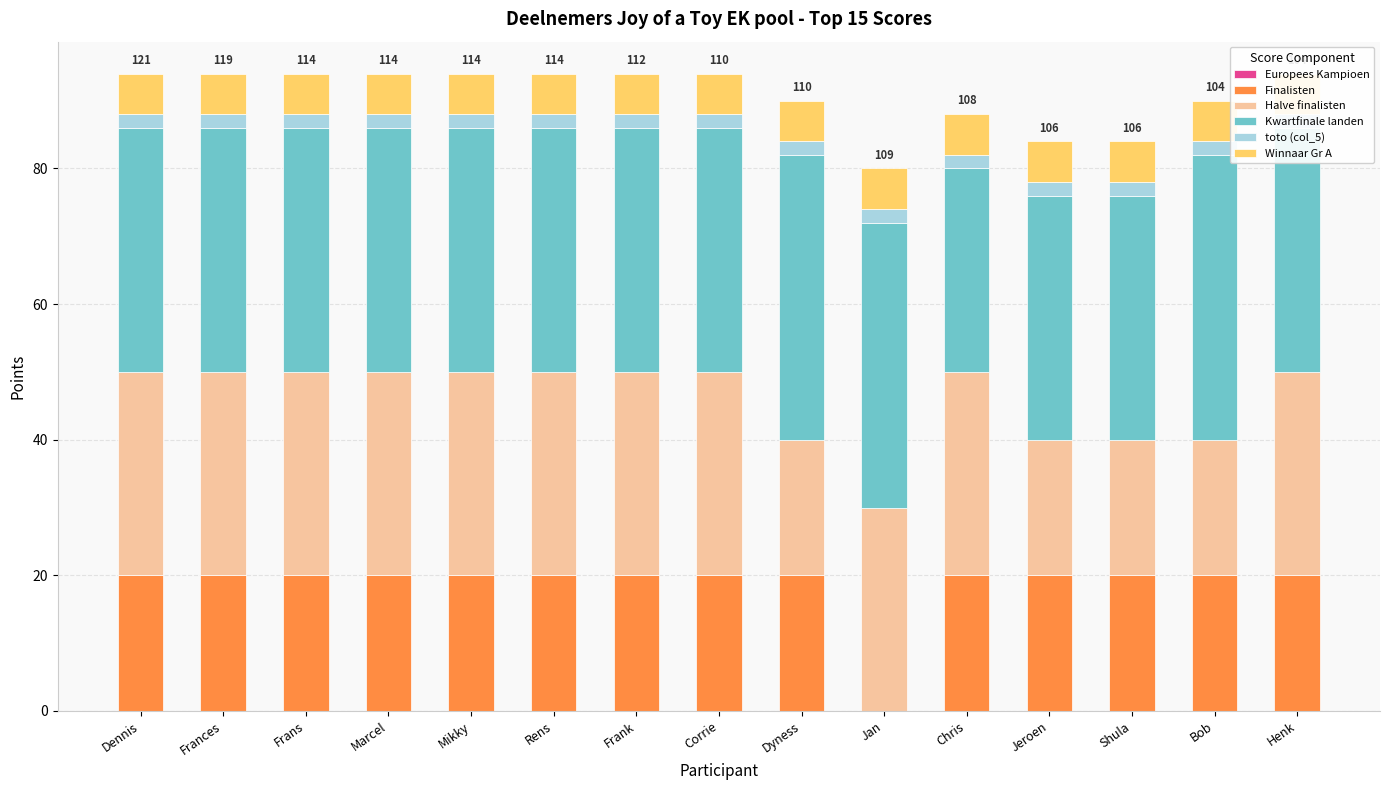

The Winnaar Gr A series shows 6 at Shula. True or false?

True